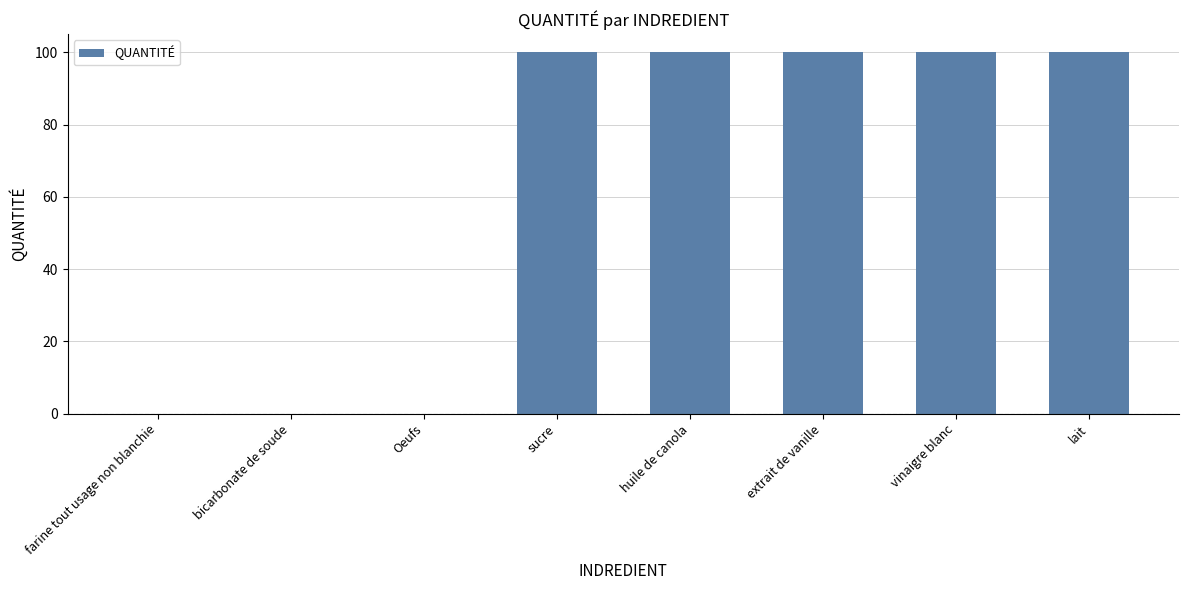

What is the maximum value shown in the chart?

100